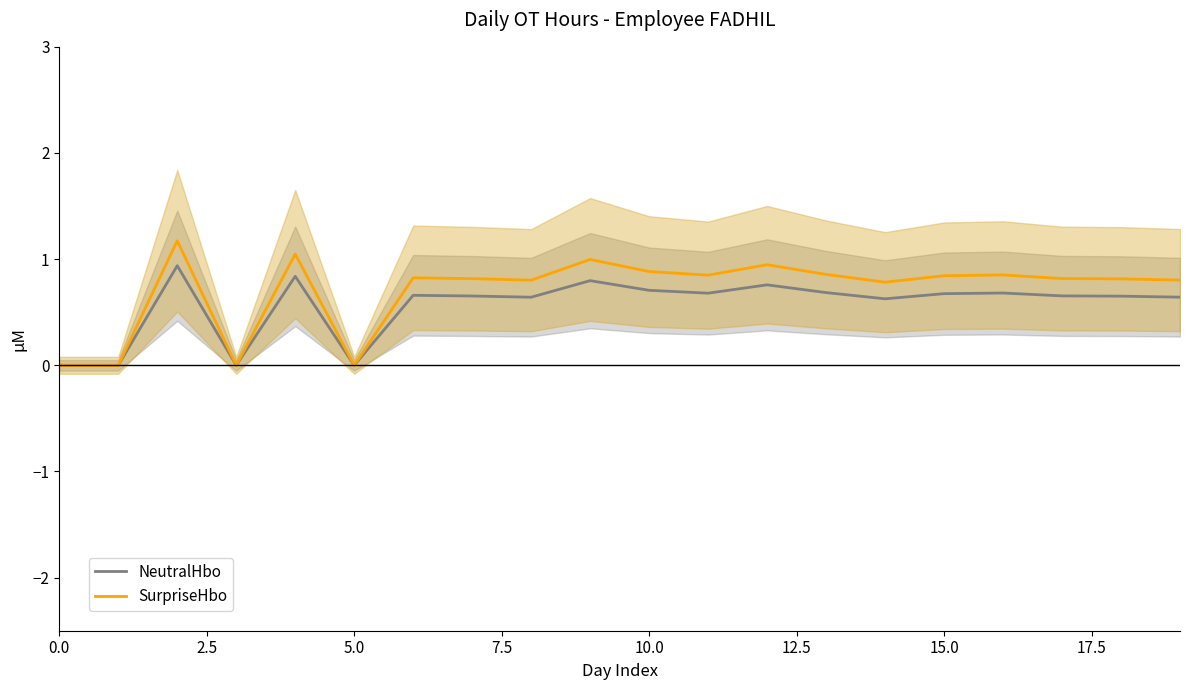

The value of NeutralHbo at 15.0 is 0.7. True or false?

True